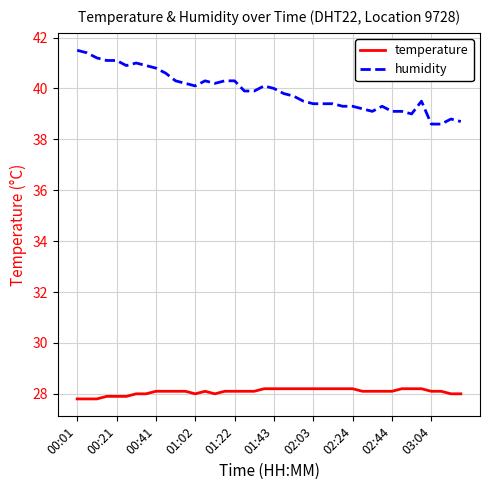

Does the chart display data point markers on the line(s)?

No